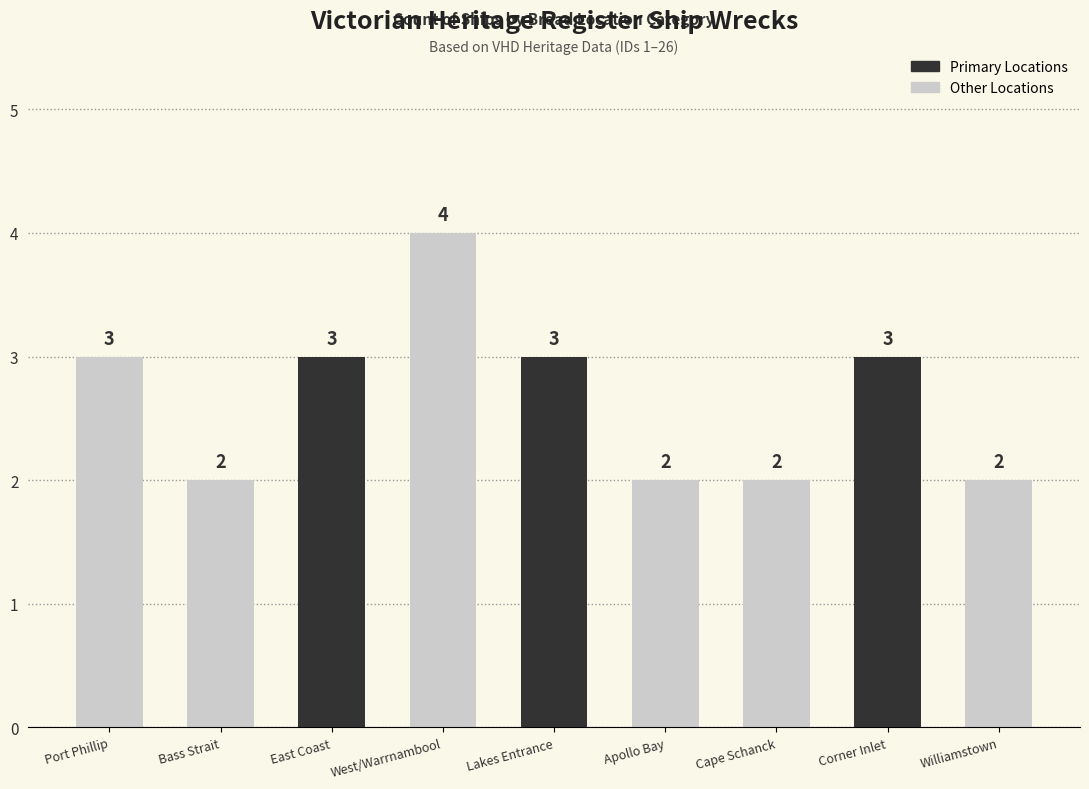

Does the chart contain stacked bars?

No